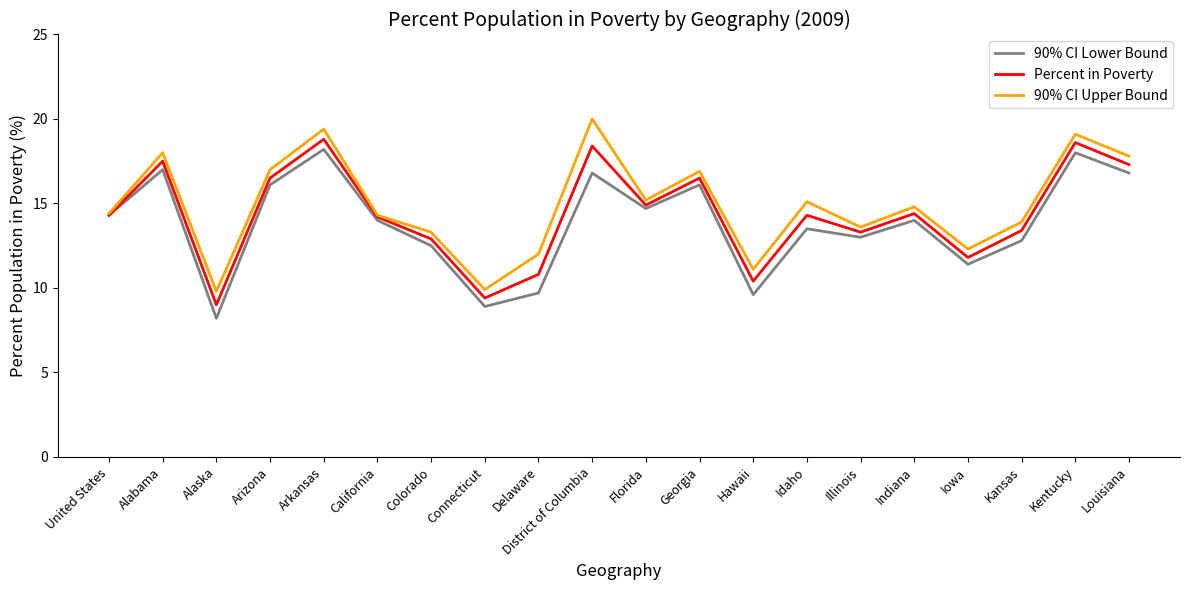

At which category does the chart reach its peak across all series?

District of Columbia